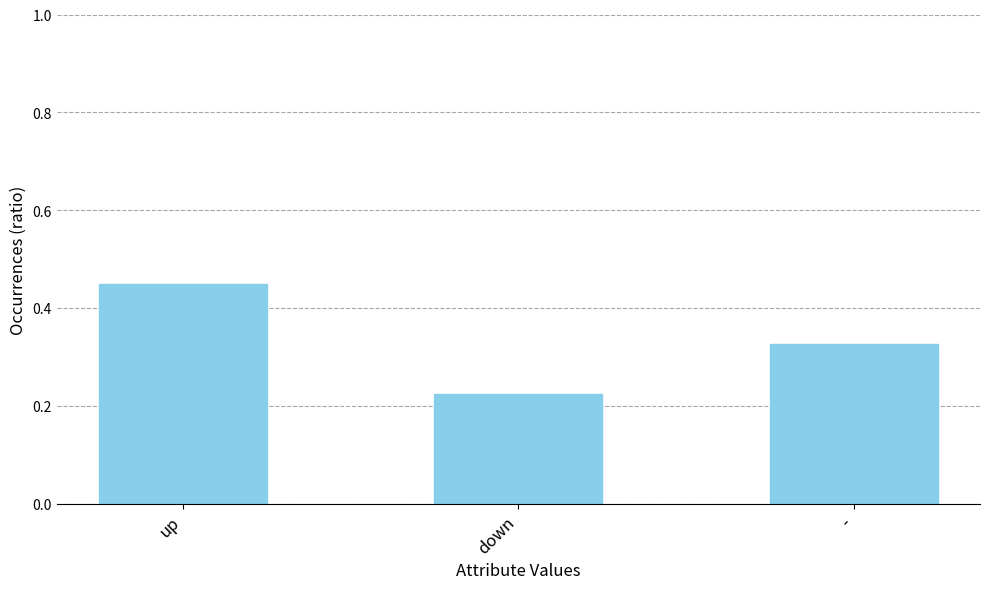

List the labels in order of value, largest first.

up, -, down